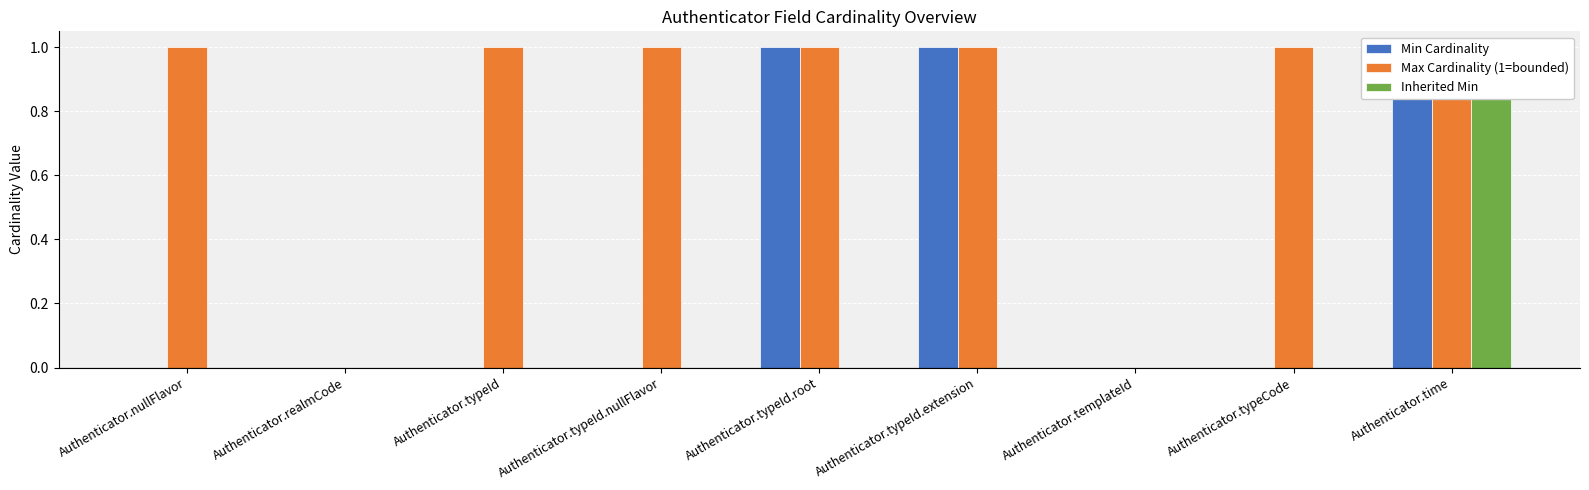

How many values in Min Cardinality are above zero?

3